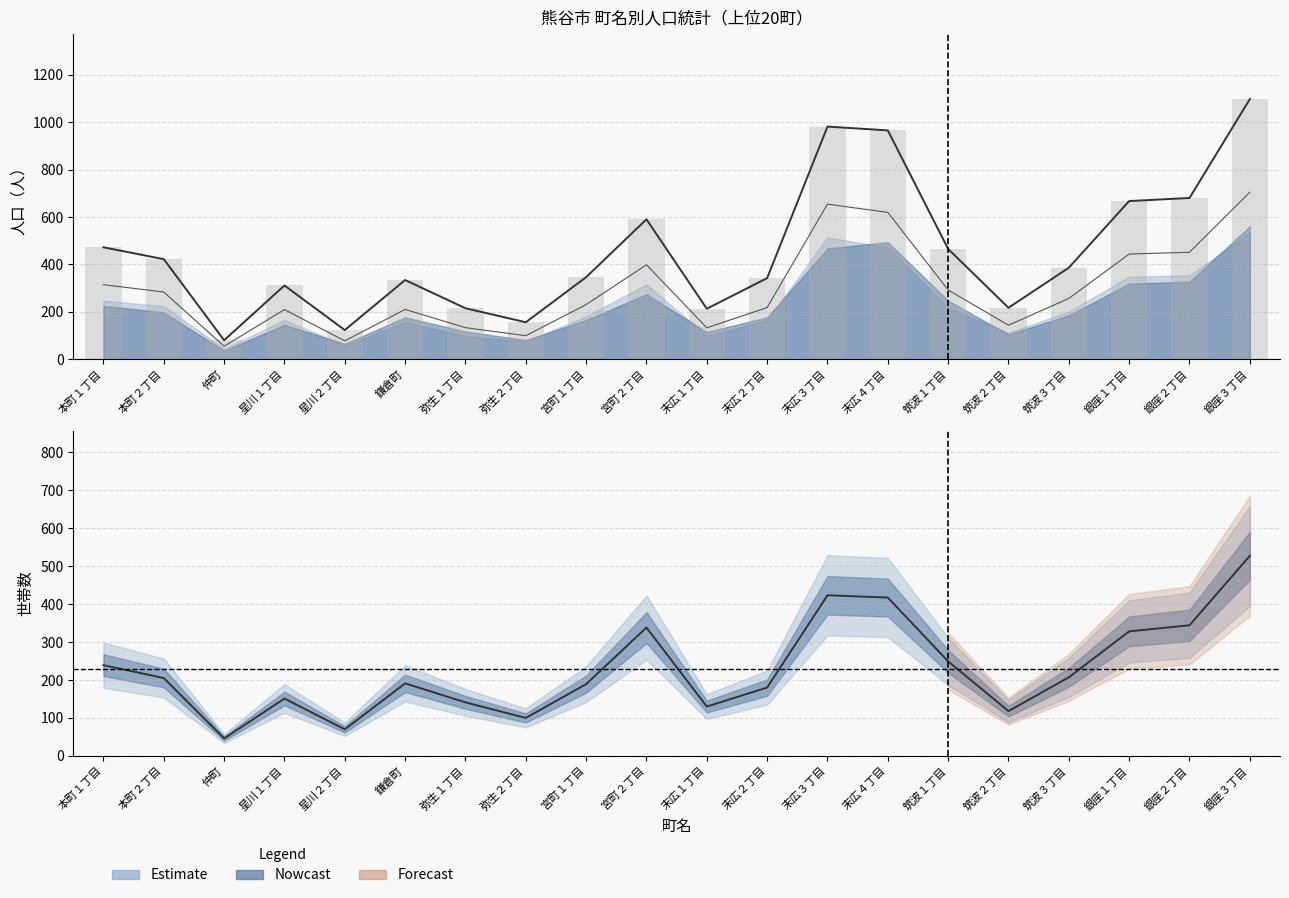

Between 筑波３丁目 and 銀座３丁目, which series saw the biggest shift?

計（合計）